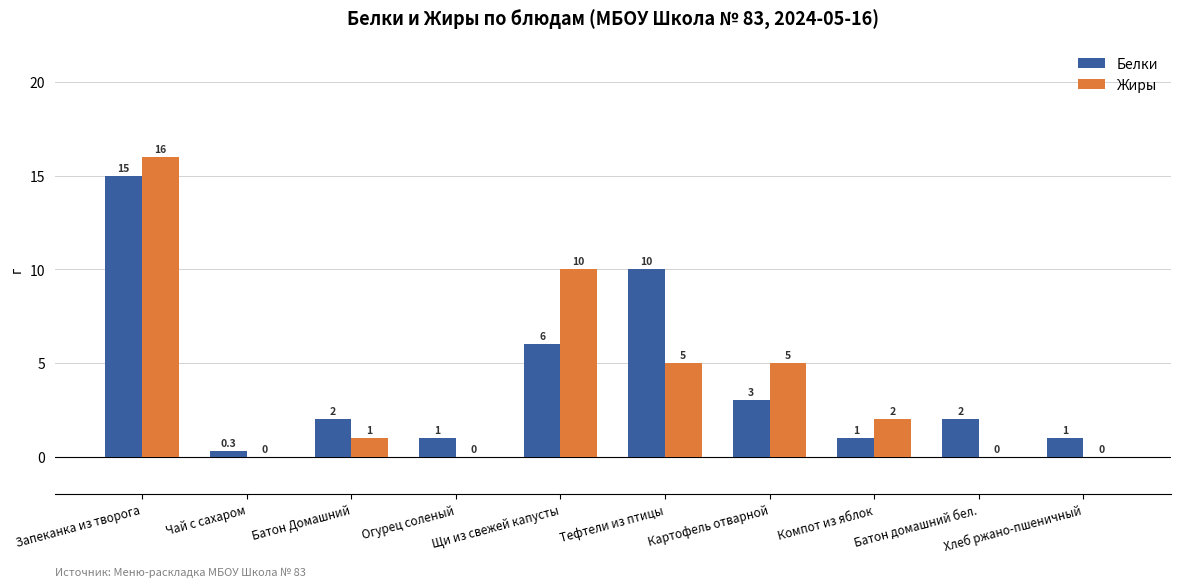

True or false: Белки has a value of 15.0 at Запеканка из творога.

True